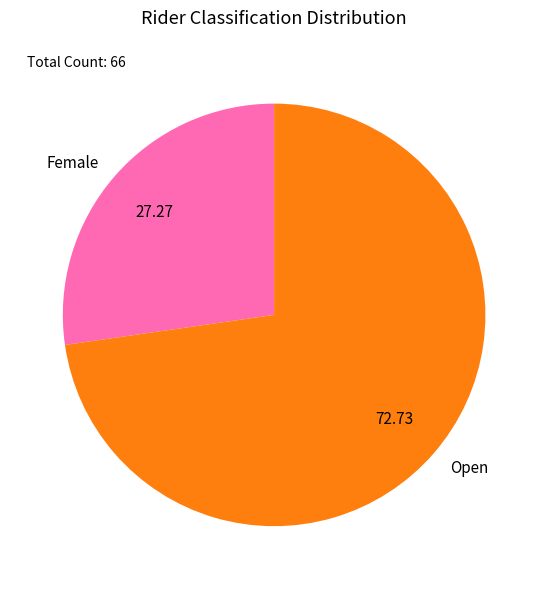

Is it true that Female is 38% of the pie?

False